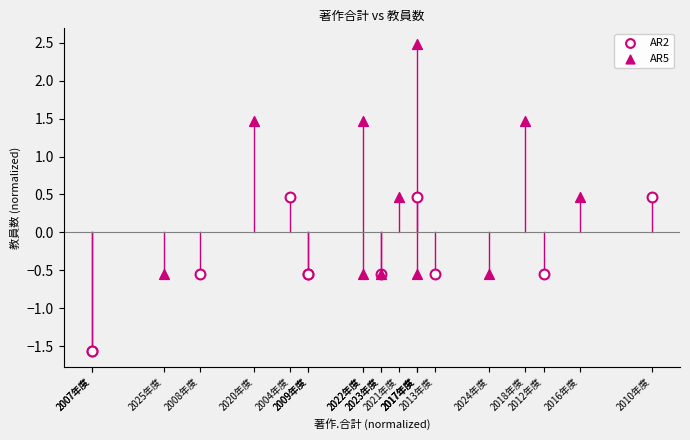

Which series contains the lowest Y value?

AR2